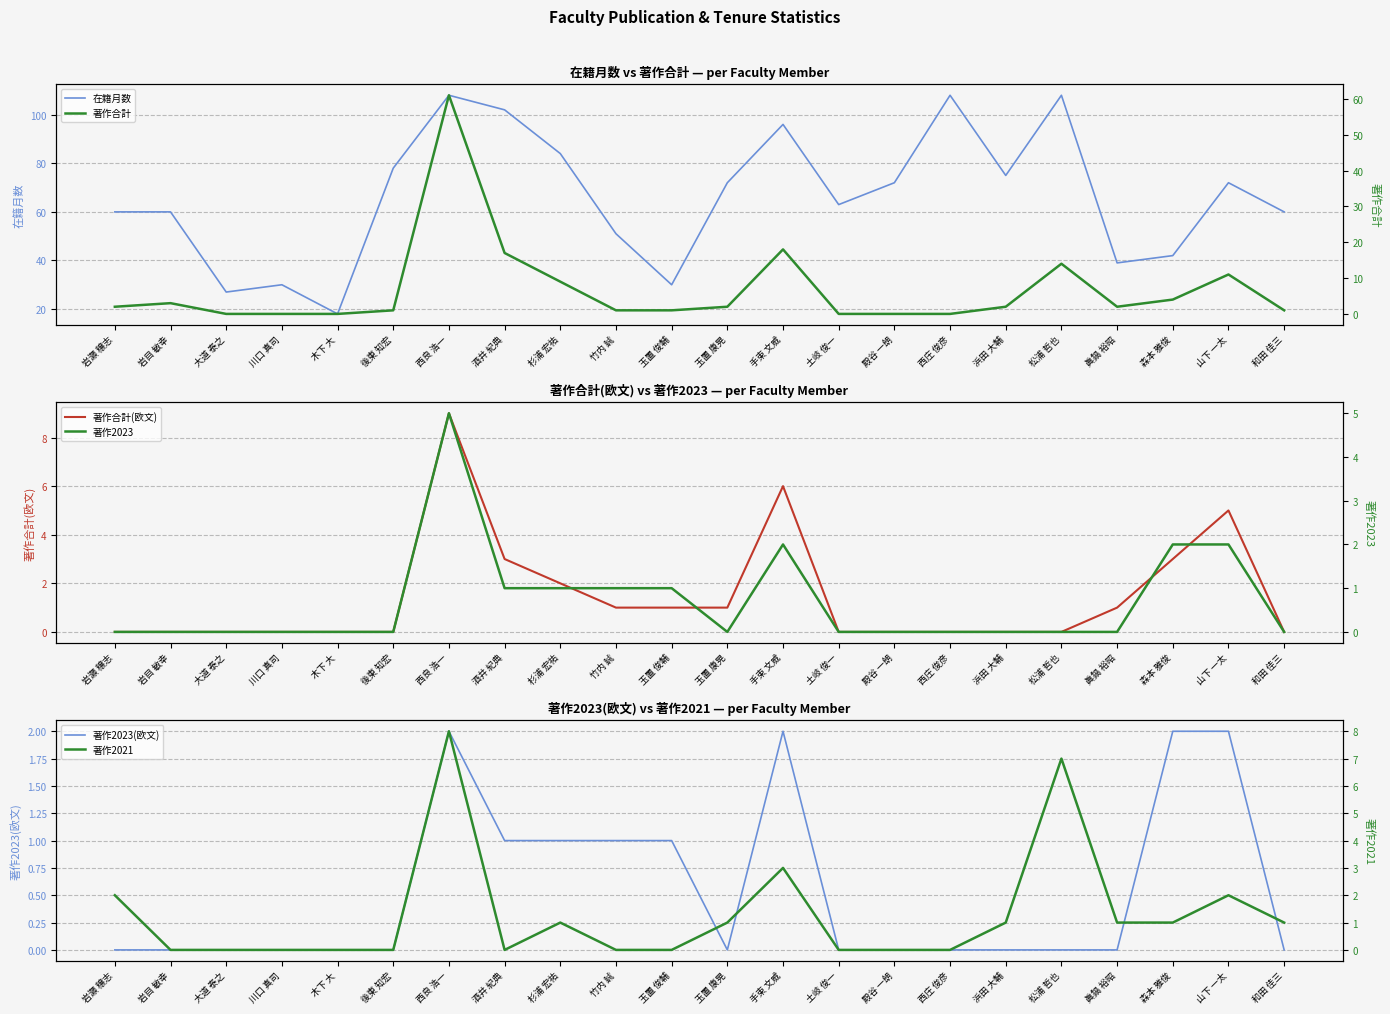

In 著作2023(欧文), how many points are lower than both neighbors (excluding endpoints)?

1